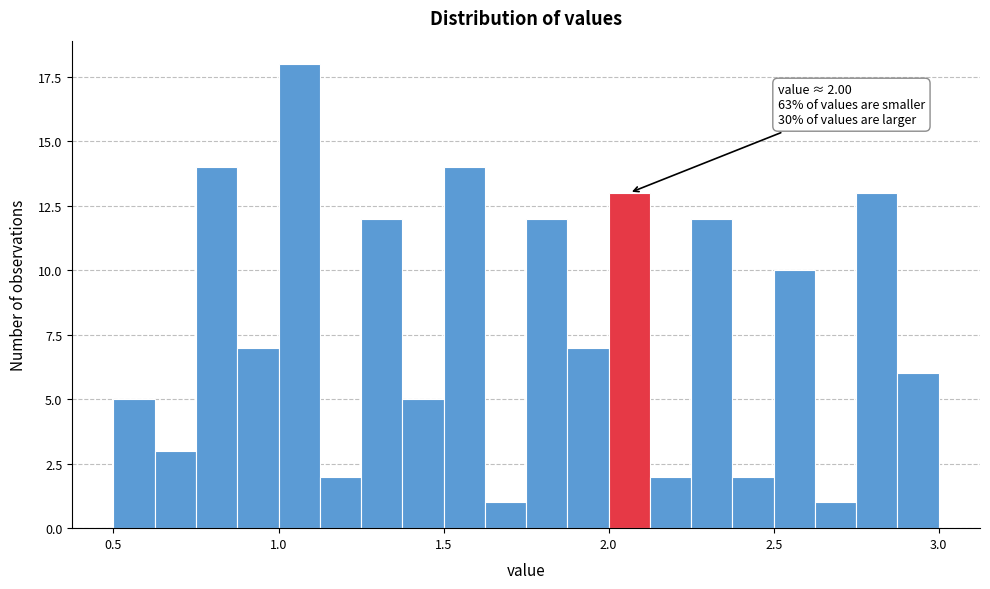

Around what value on the x-axis is the tallest bar? Give the approximate position of its centre, as read against the axis.

1.05